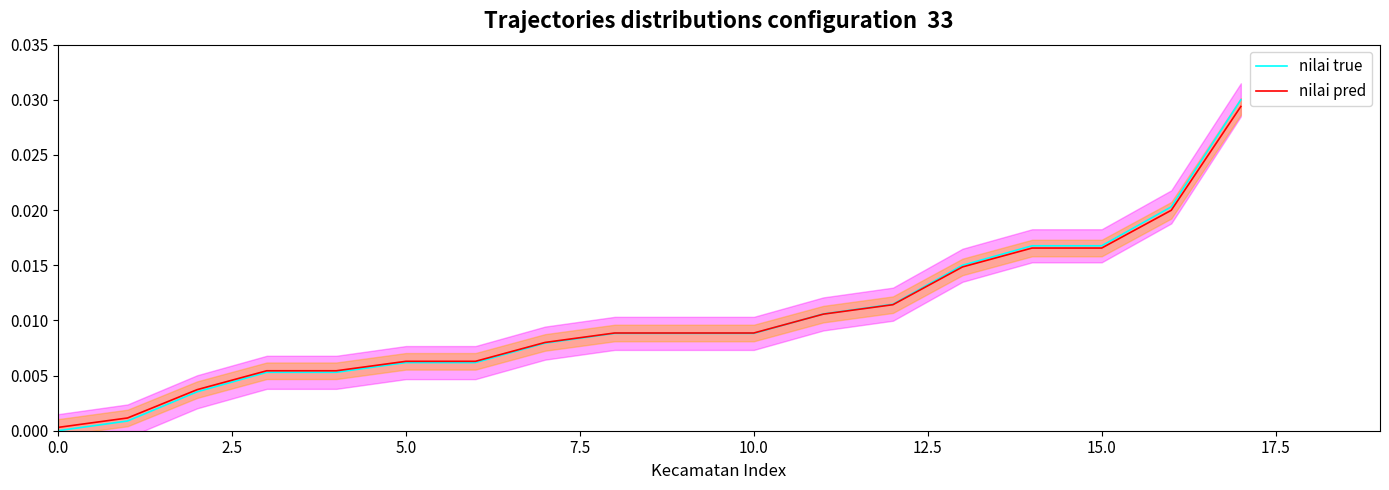

True or false: nilai pred has a value of 0.0 at 7.5.

True